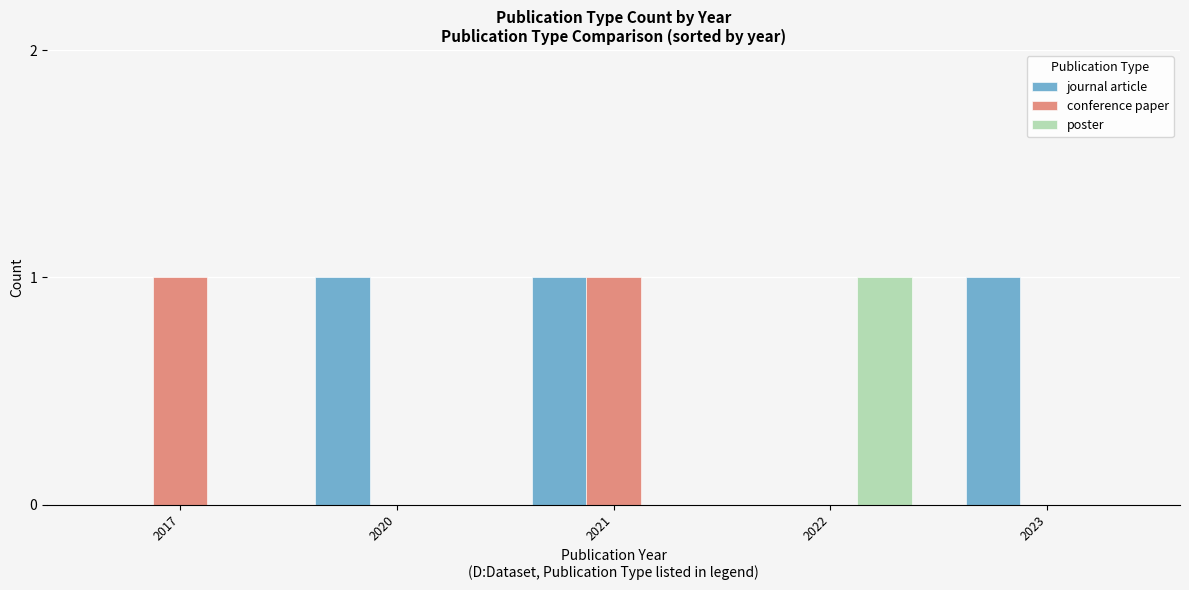

Which series has the largest total across all categories?

journal article